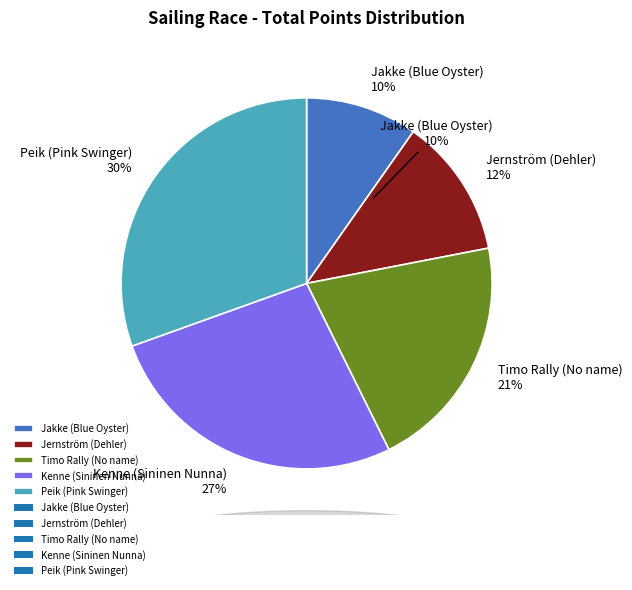

Is there a majority slice in this chart?

No